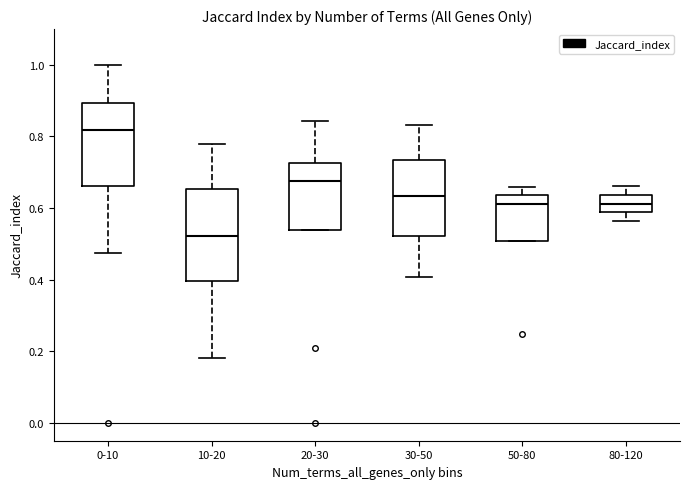

Comparing the boxes themselves (not the whiskers), which one is the tallest?

10-20